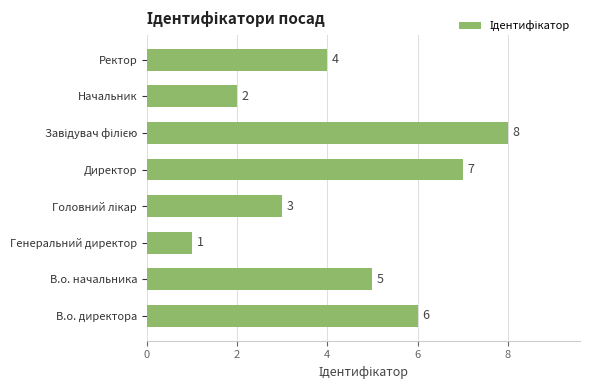

Where is the data nearest to the value 4?

Ректор